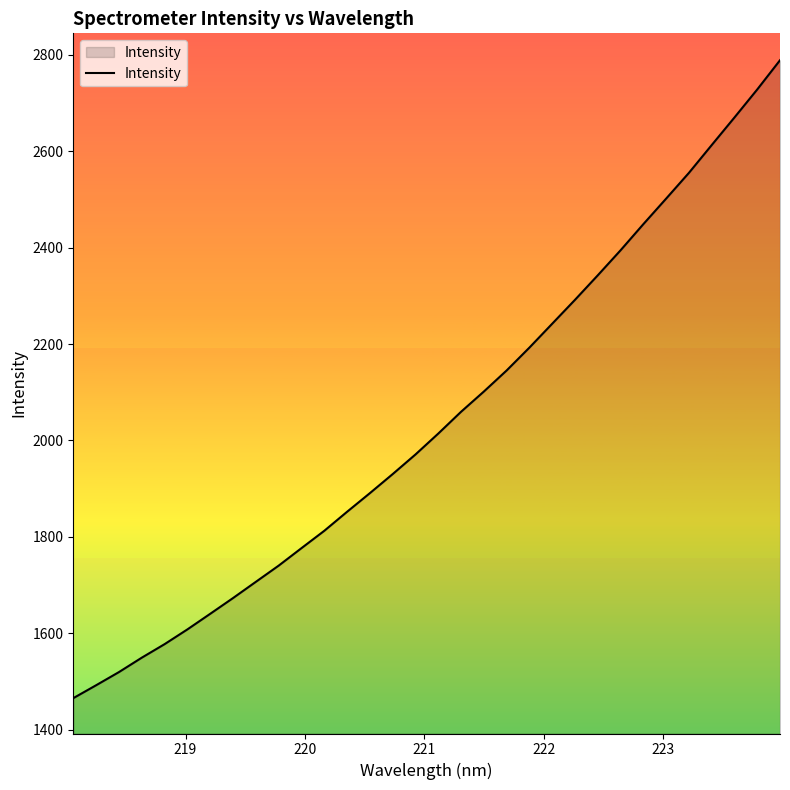

What is the greatest value displayed?

2788.4